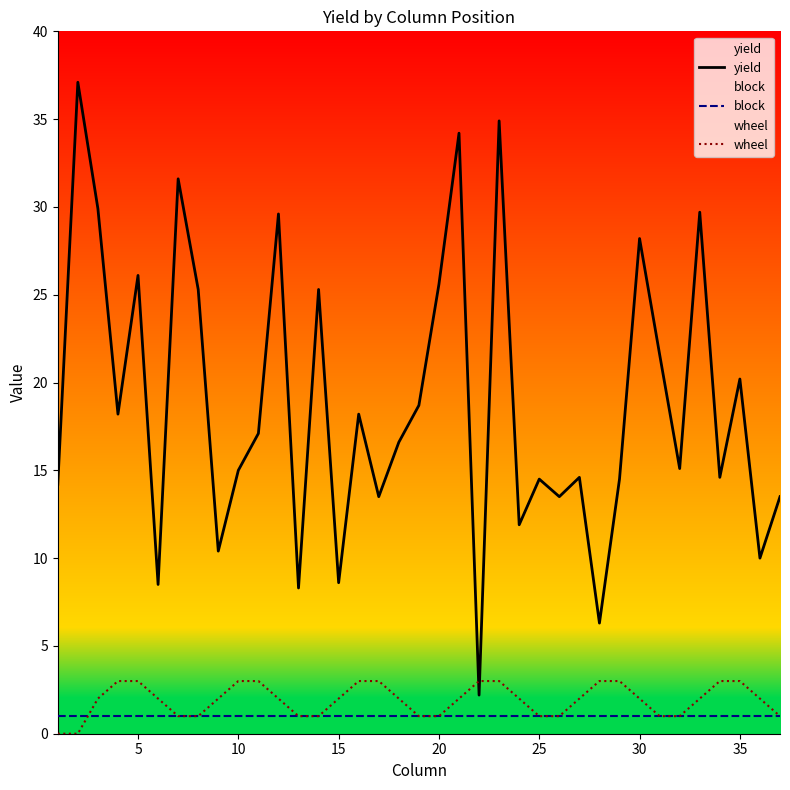

The wheel series shows 1.0 at 25. True or false?

True